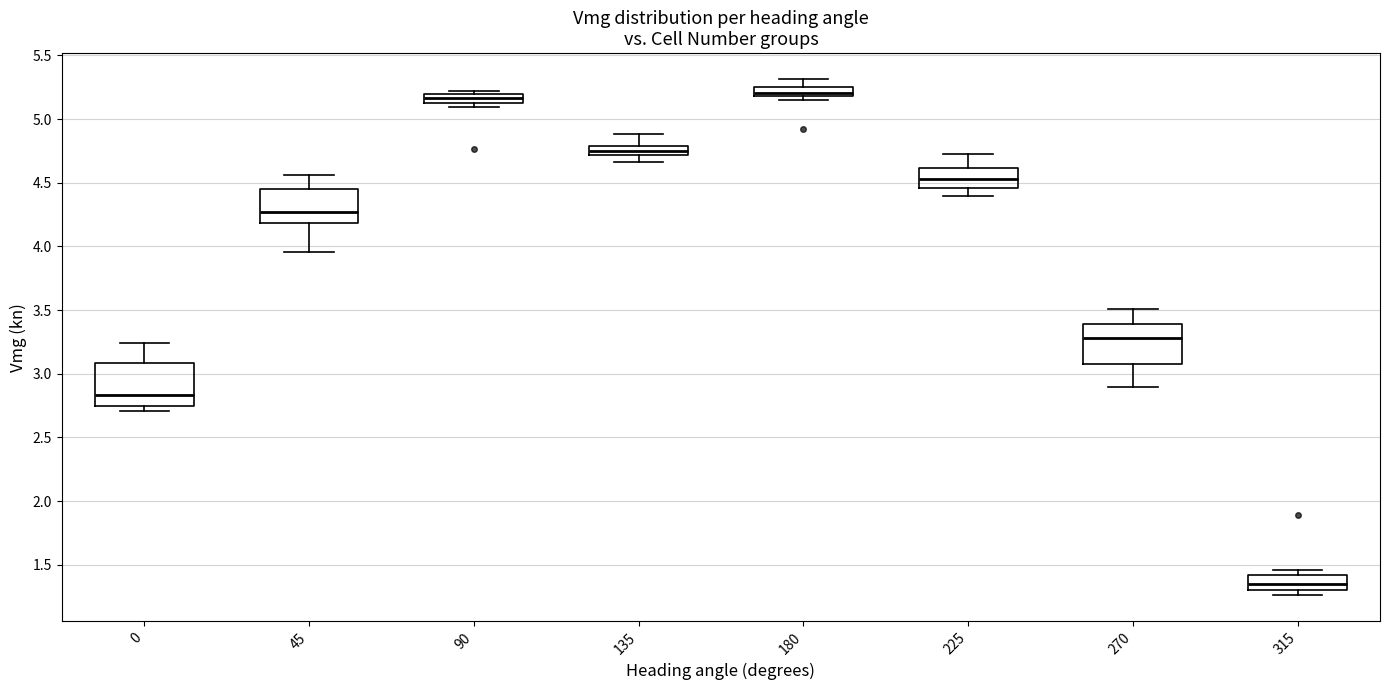

Where is the lower edge of the box at x = 225 on the y-axis? The values are not printed on the chart, so give them approximately, as read against the axis.

4.45